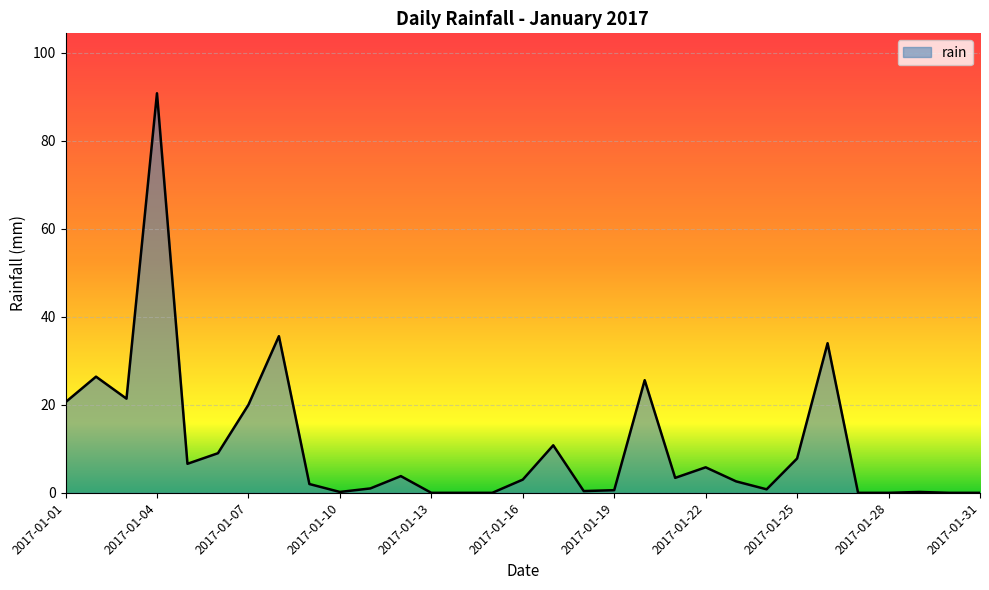

What is the difference between the maximum and minimum values?

90.8